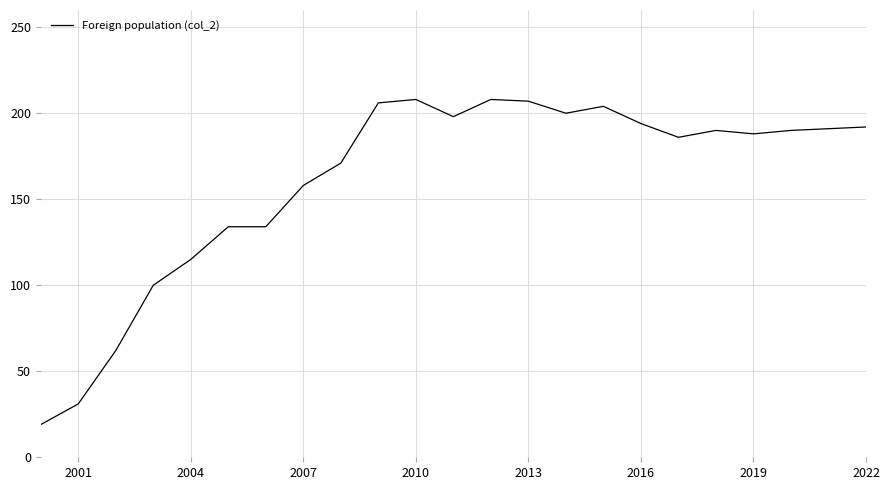

What is the maximum value shown in the chart?

208